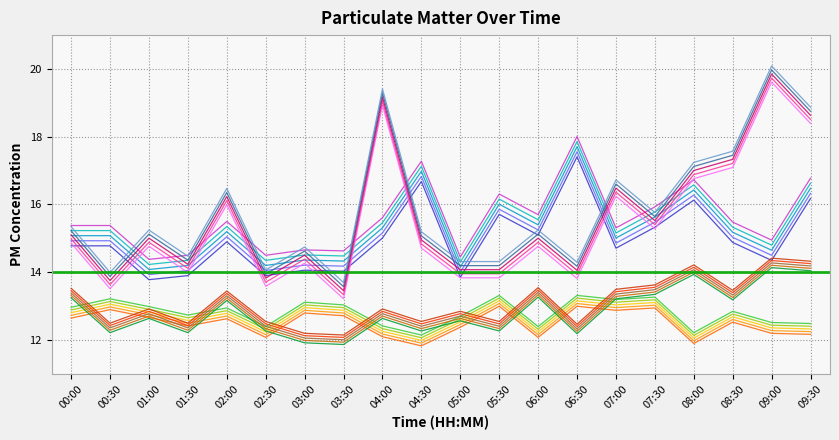

What is the label of the 2nd point from the right?

09:00